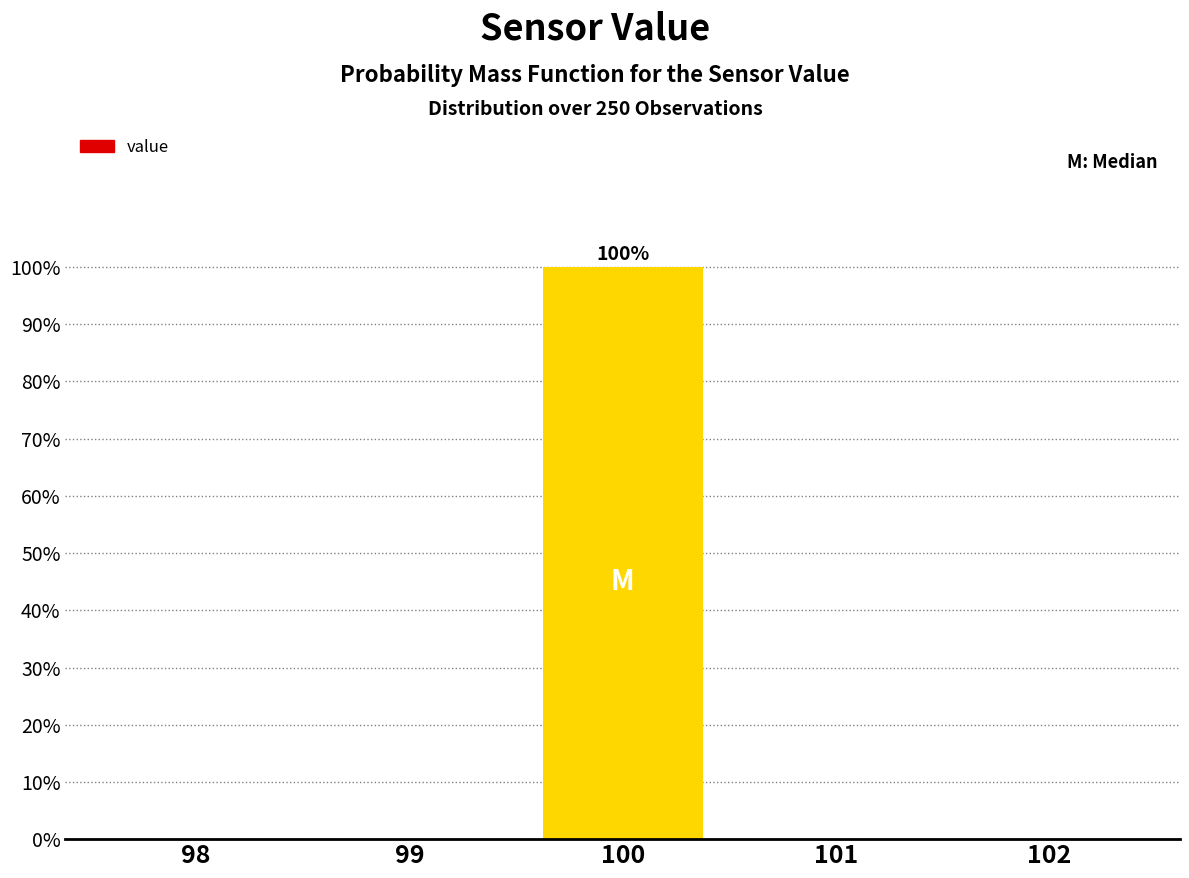

Which range on the x-axis has the tallest bar?

99.5 to 100.5